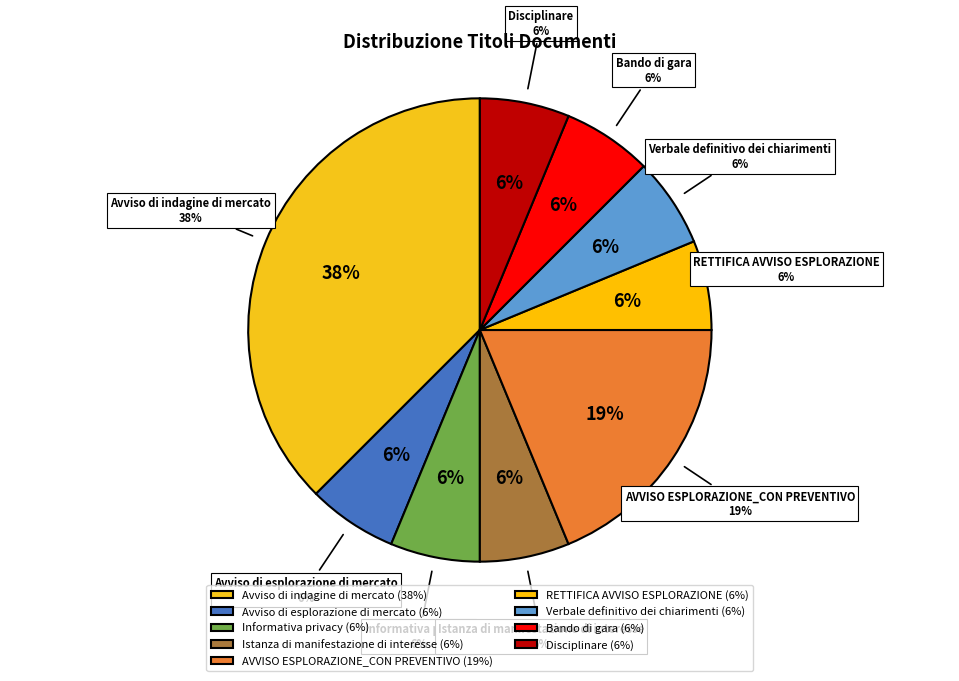

Which slice is the largest?

Avviso di indagine di mercato